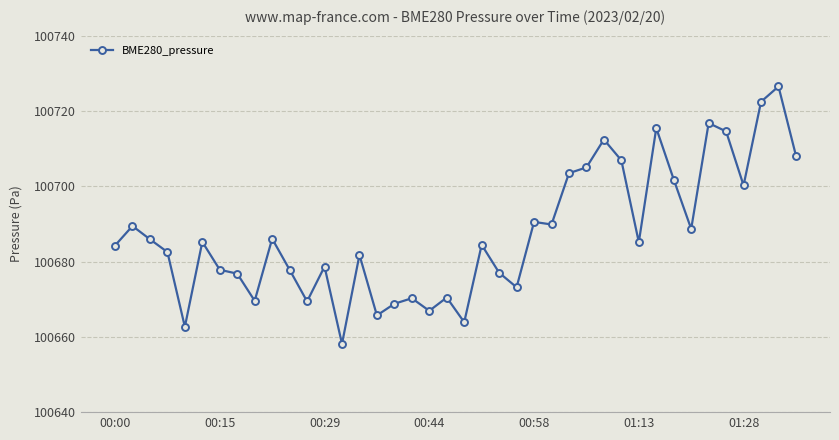

Count the number of data series in this chart.

1